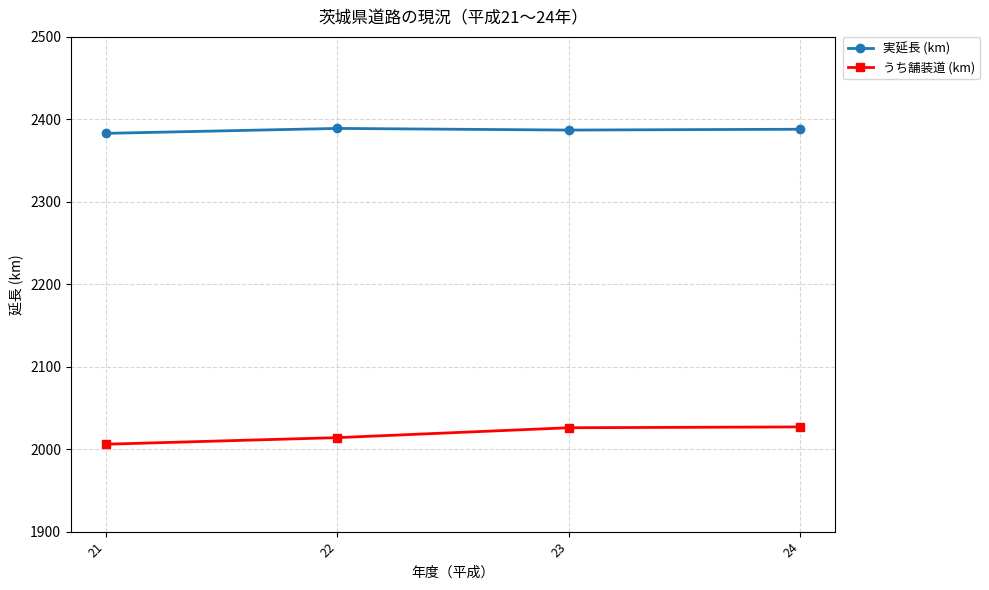

What is the approximate value of うち舗装道 (km) at 24, to the nearest 5?

2025